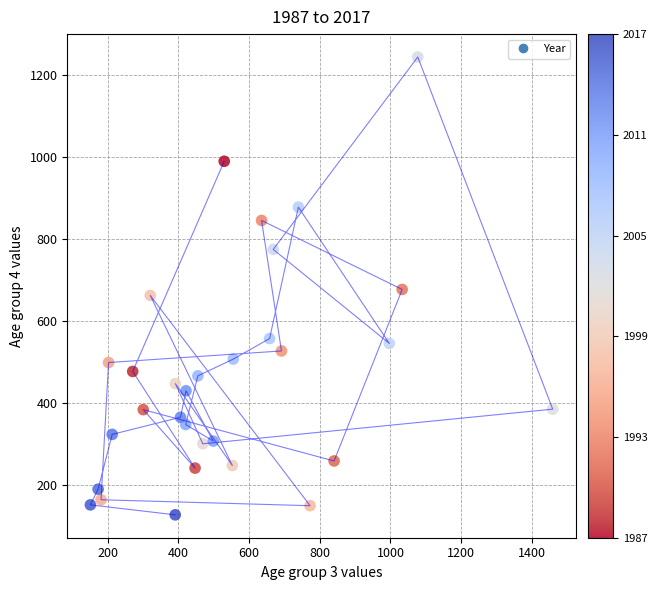

What is the range of X values (max minus min)?

1307.6